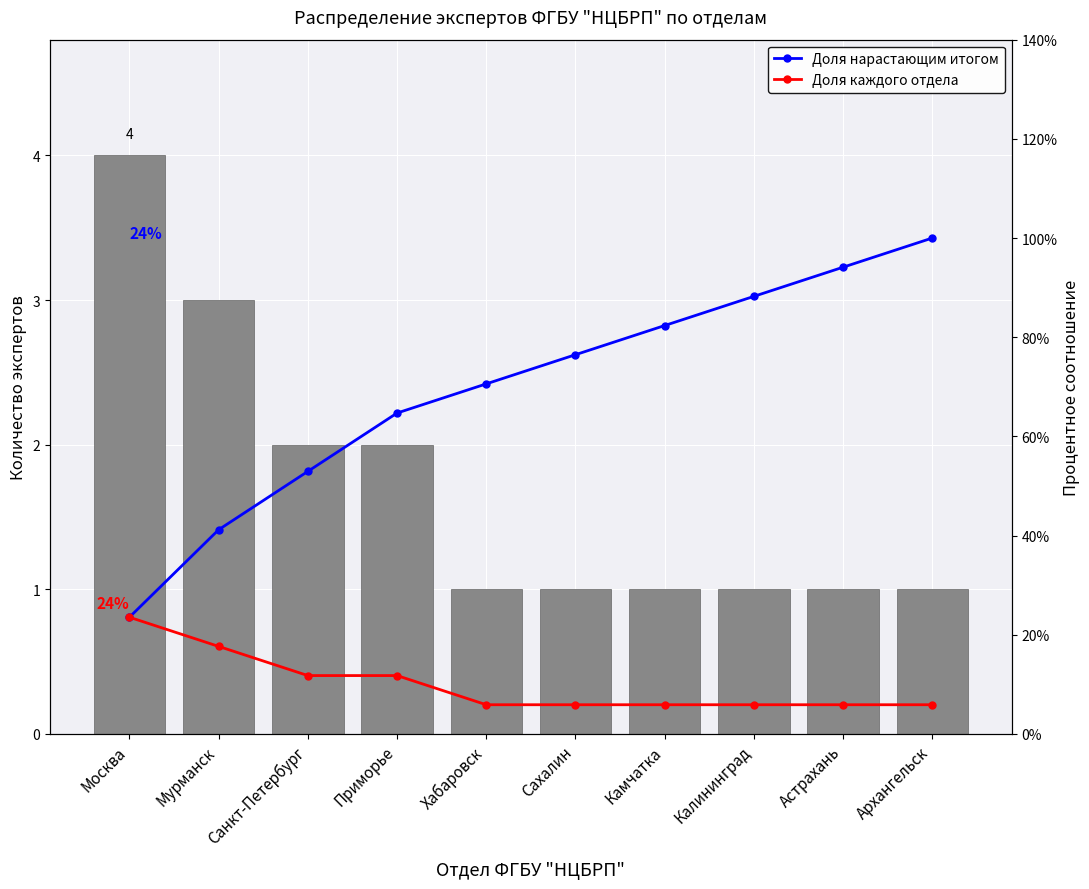

Reading left to right, extract all data points from this chart.

Количество экспертов: 4.0	3.0	2.0	2.0	1.0	1.0	1.0	1.0	1.0	1.0
Доля нарастающим итогом: 0.2	0.4	0.5	0.6	0.7	0.8	0.8	0.9	0.9	1.0
Доля каждого отдела: 0.2	0.2	0.1	0.1	0.1	0.1	0.1	0.1	0.1	0.1